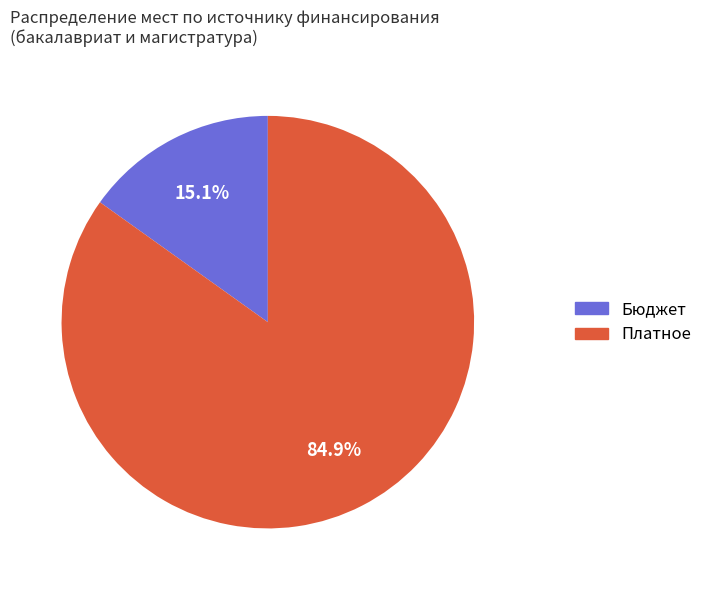

Is there a majority slice in this chart?

Yes